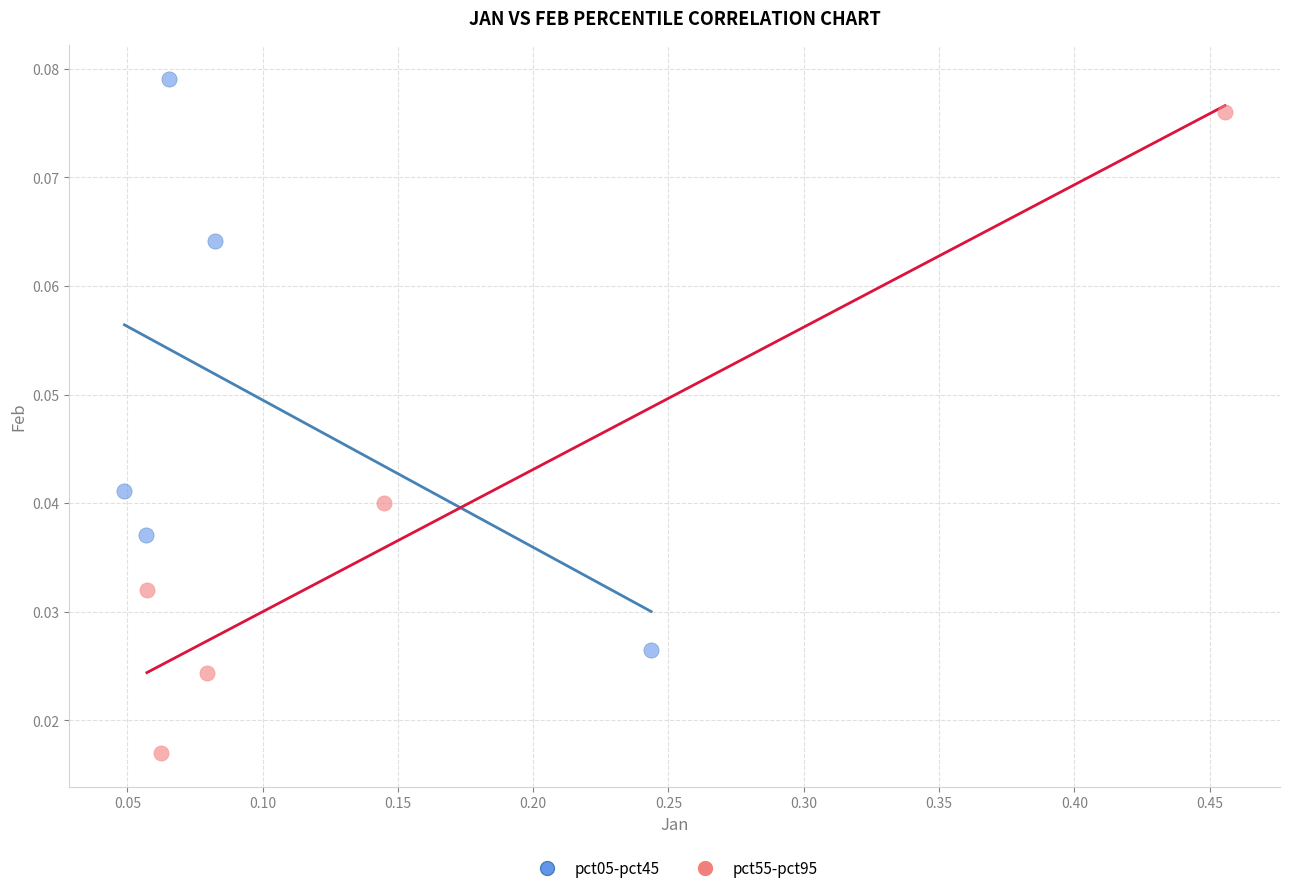

Which series contains the lowest Y value?

pct55-pct95